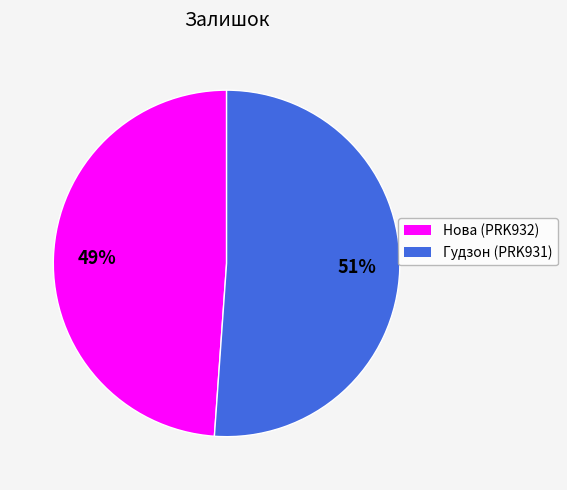

To the nearest percent, what is the difference between the largest and smallest slice percentages?

2%